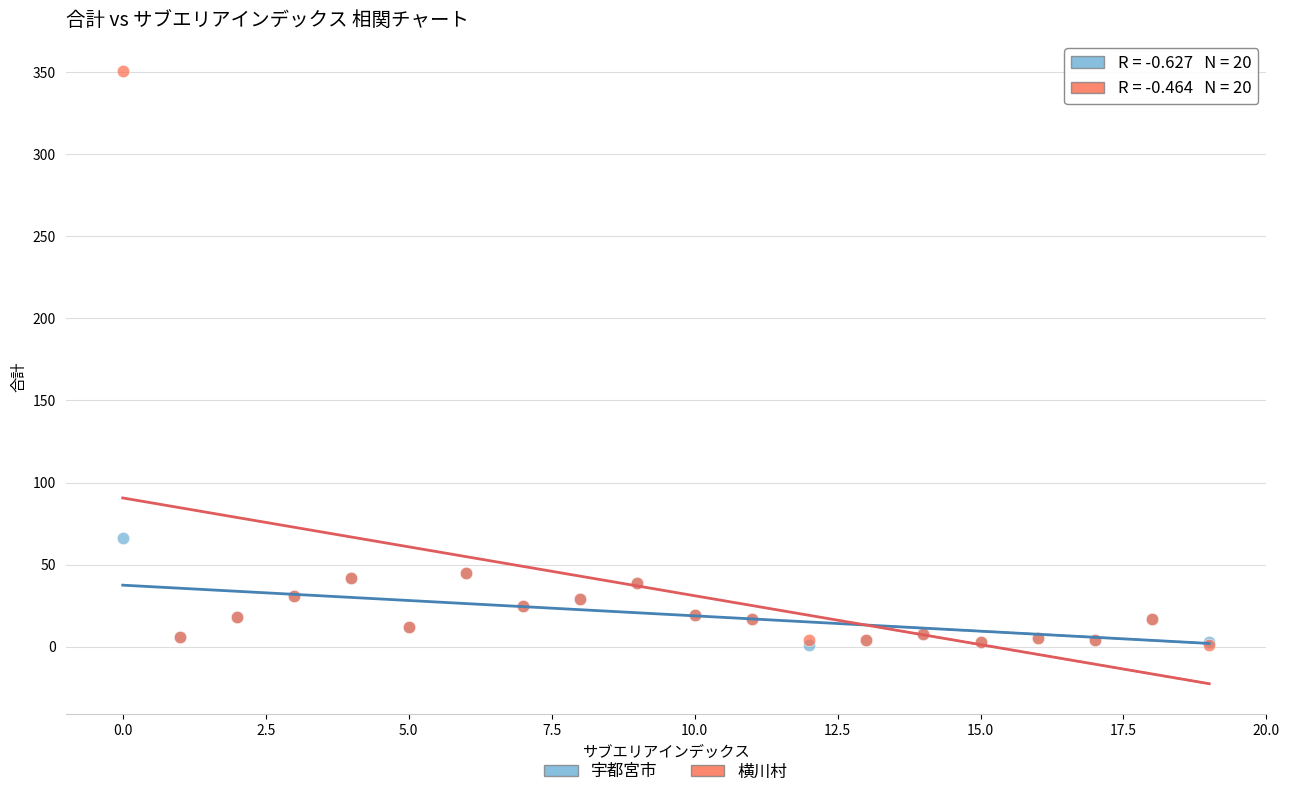

Which series has the largest Y range (max minus min)?

横川村